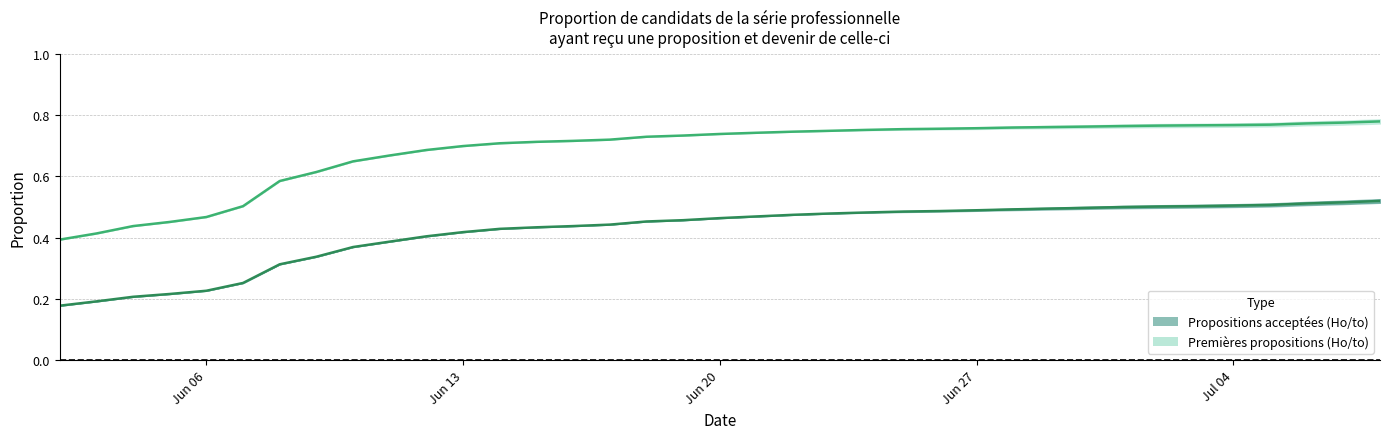

Count the number of categories in the chart.

37